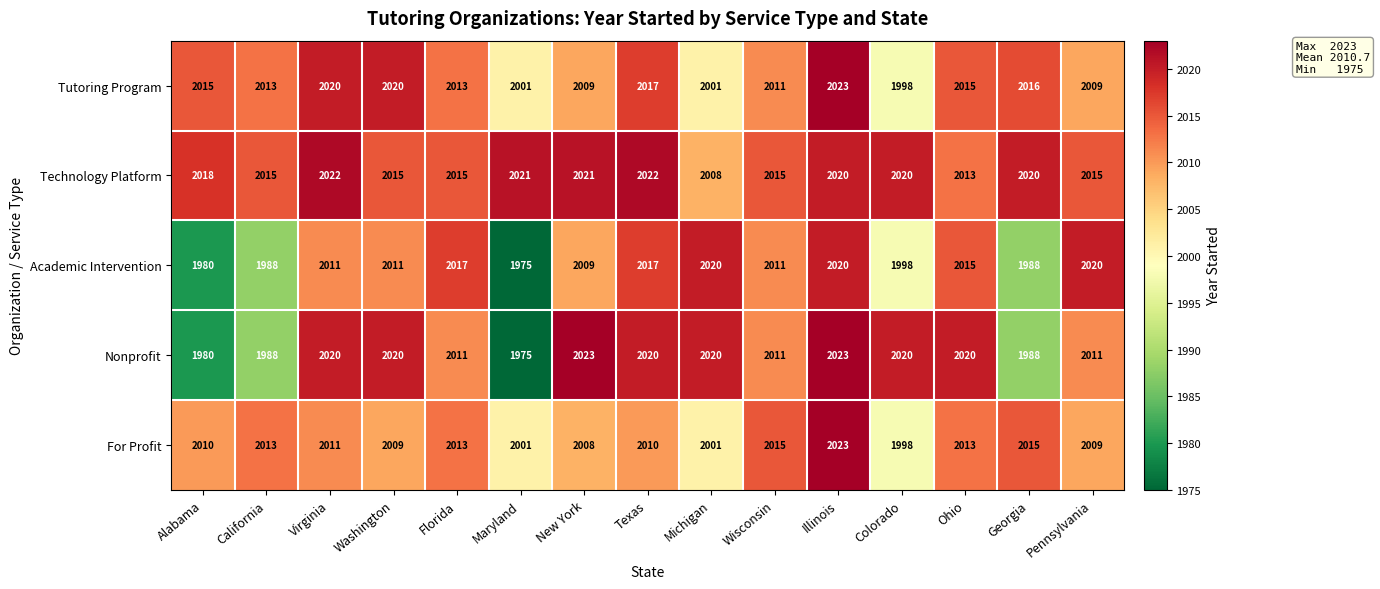

What is the average value of the Tutoring Program series?

2012